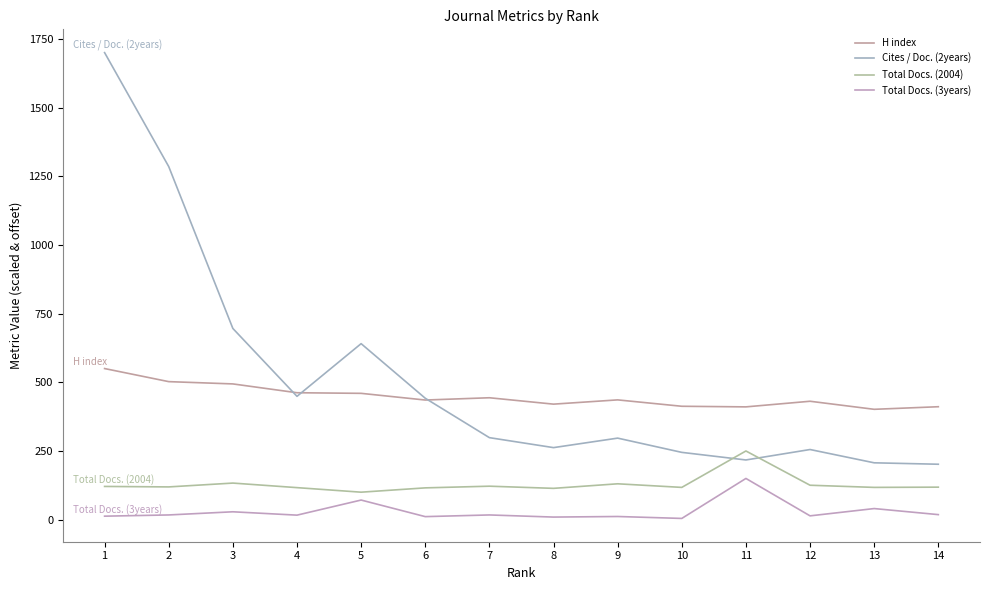

What is the value of the Cites / Doc. (2years) point at the 1st from the left?

1700.0